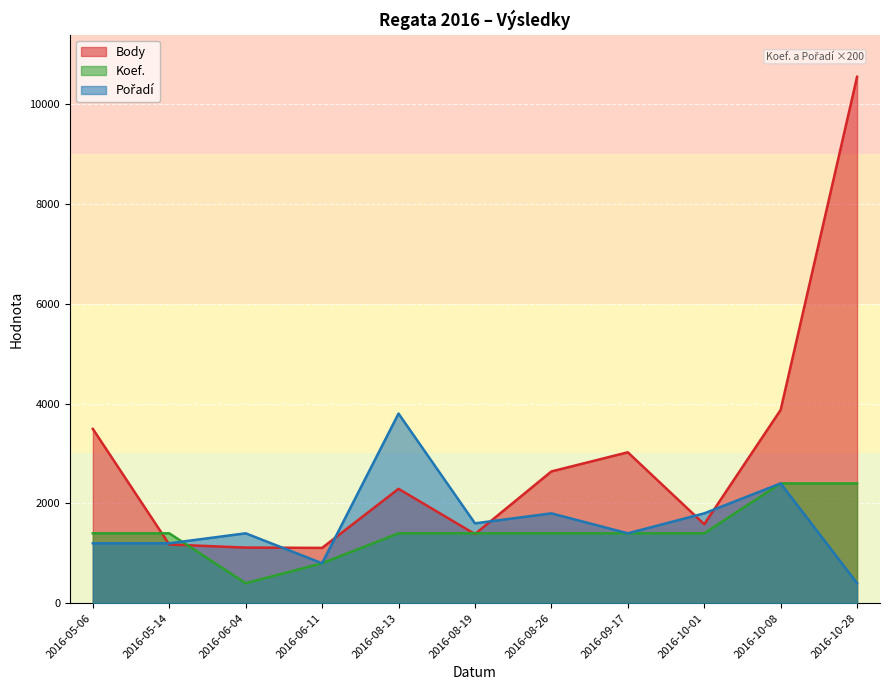

List the series in order of their peak value, lowest first.

Koef., Poradi, Body